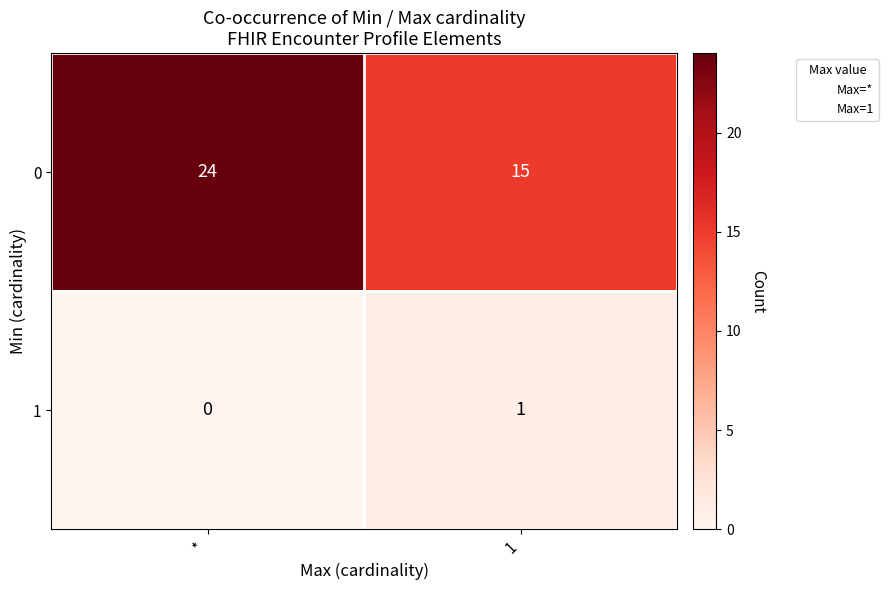

Reading left to right, list all the values displayed in this chart.

0: 24	15
1: 0	1